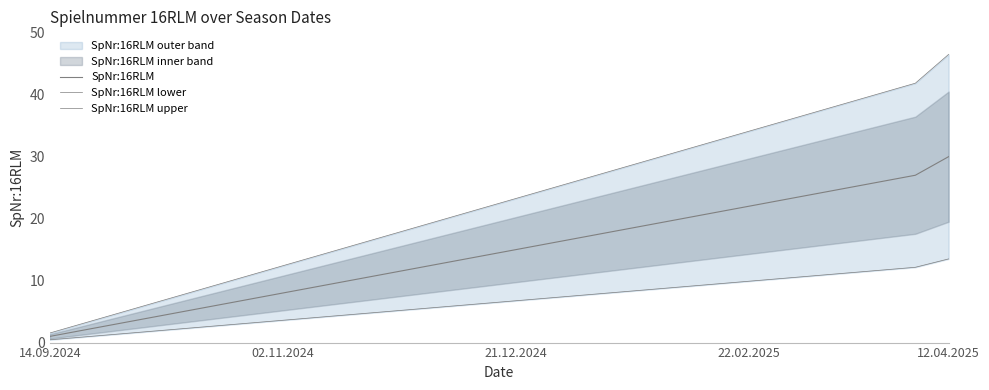

Reading left to right, transcribe all the data shown in this chart.

SpNr:16RLM: 1.0	2.0	3.0	4.0	5.0	6.0	7.0	8.0	9.0	10.0	11.0	12.0	13.0	14.0	15.0	16.0	17.0	18.0	19.0	20.0	21.0	22.0	23.0	24.0	25.0	26.0	27.0	30.0
SpNr:16RLM lower: 0.4	0.9	1.3	1.8	2.2	2.7	3.1	3.6	4.0	4.5	4.9	5.4	5.8	6.3	6.8	7.2	7.6	8.1	8.5	9.0	9.4	9.9	10.3	10.8	11.2	11.7	12.1	13.5
SpNr:16RLM upper: 1.6	3.1	4.7	6.2	7.8	9.3	10.9	12.4	13.9	15.5	17.1	18.6	20.1	21.7	23.2	24.8	26.4	27.9	29.5	31.0	32.5	34.1	35.6	37.2	38.8	40.3	41.9	46.5